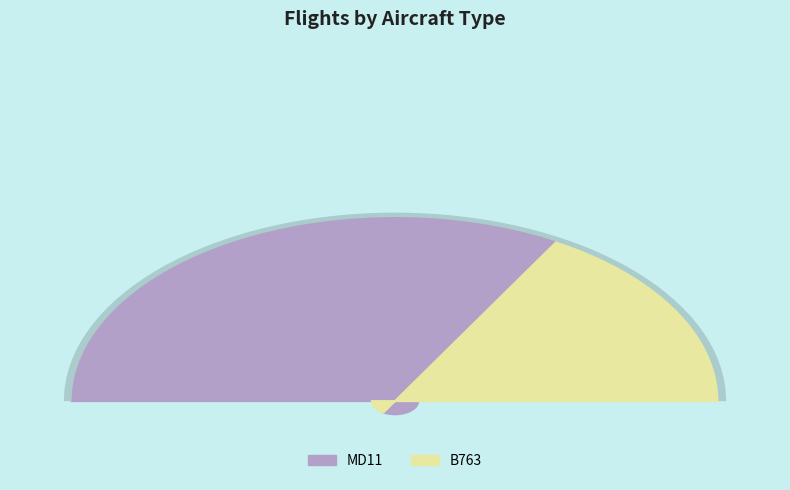

Combined, do B763 and MD11 account for over 50%?

Yes